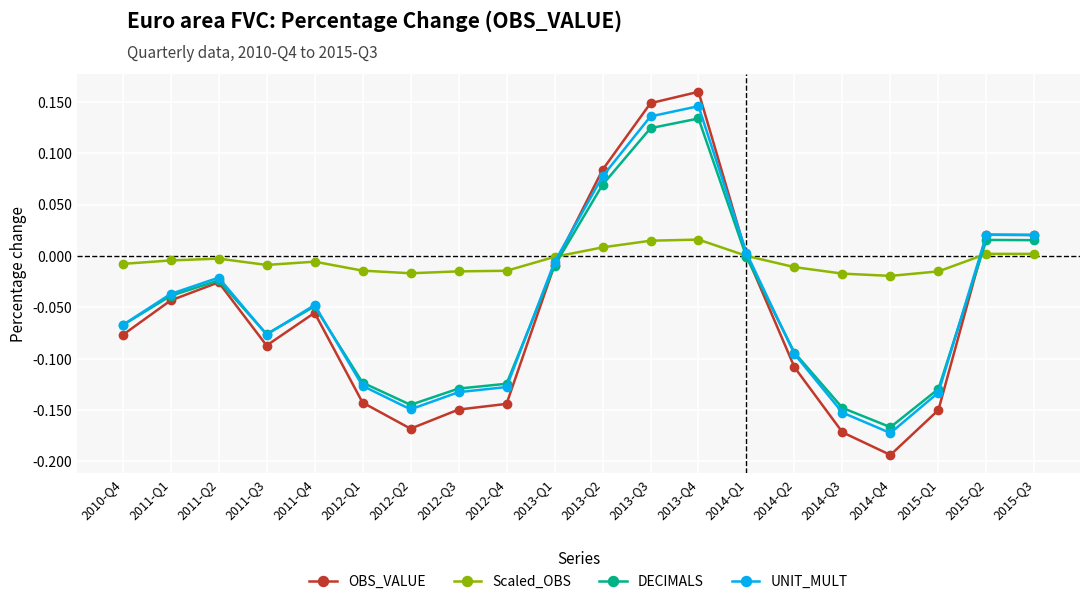

What is the total value across all series at 2014-Q2?

-0.3